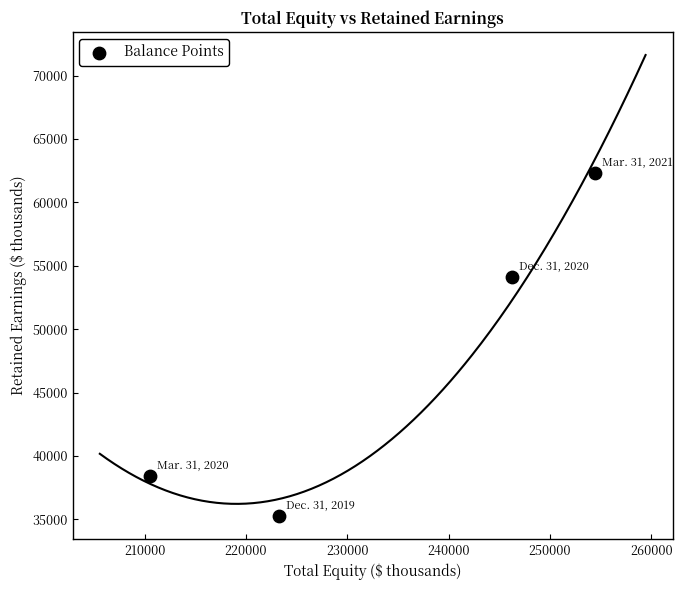

What is the average Y value?

47514